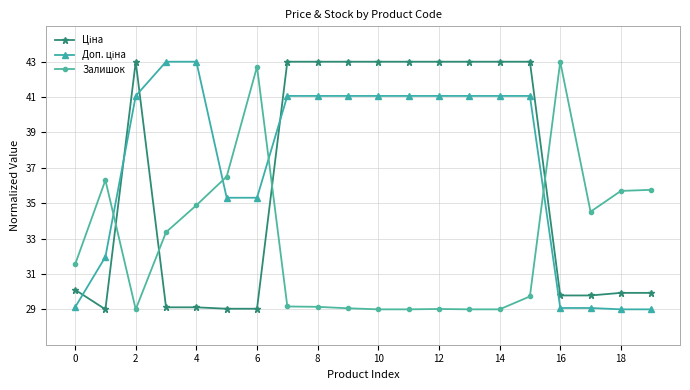

At how many categories does at least one series exceed 34?

19